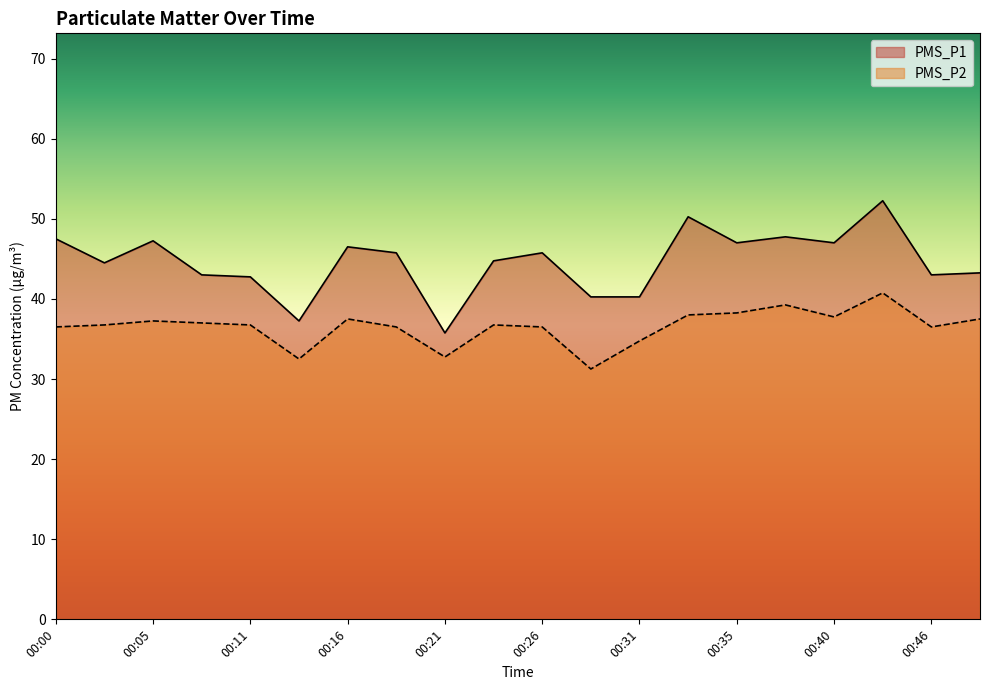

At which category is the sum across all series the highest?

00:43